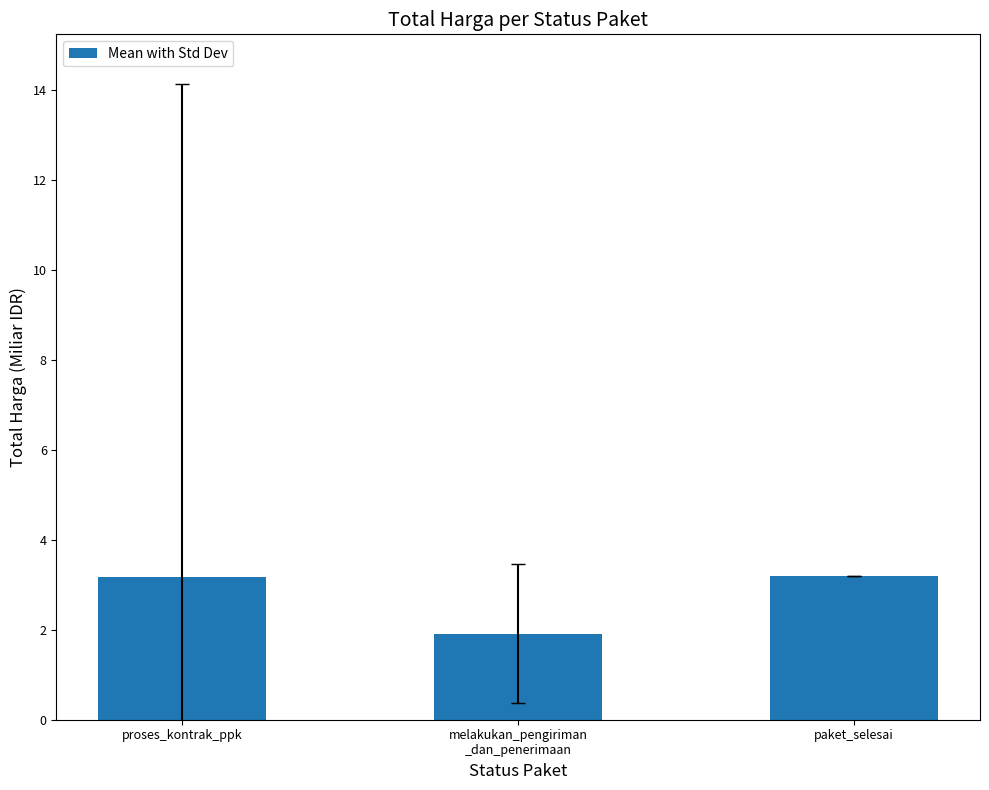

What is the label of the 1st bar from the right?

paket_selesai